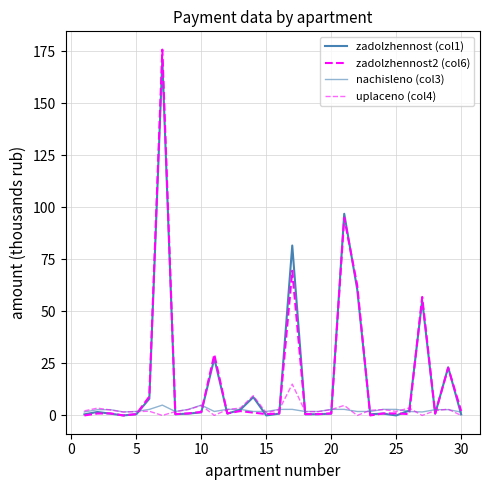

How many lines are shown in the chart?

4